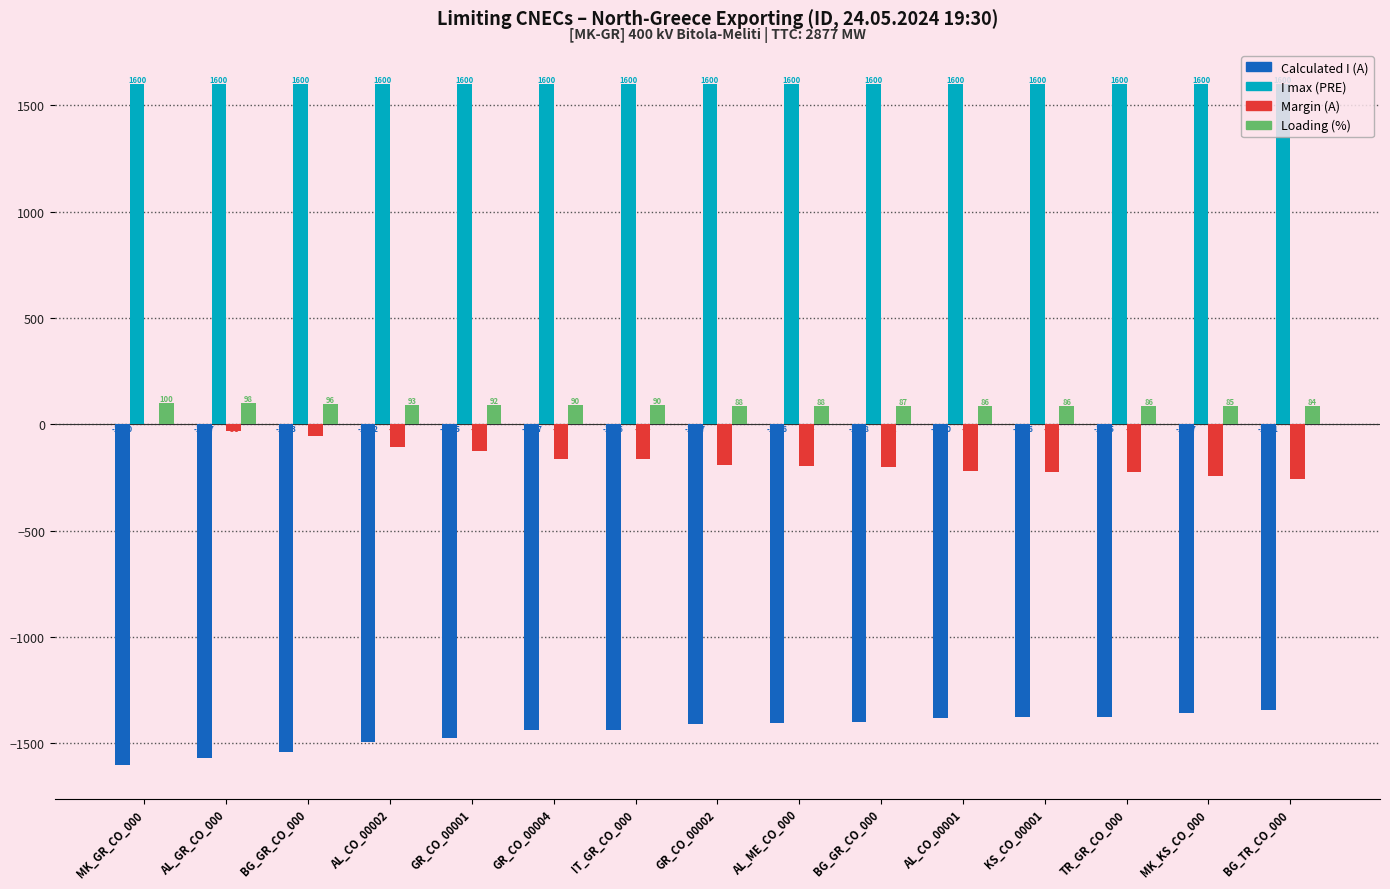

The value of Calculated I (A) at AL_CO_00002 is -1492. True or false?

True